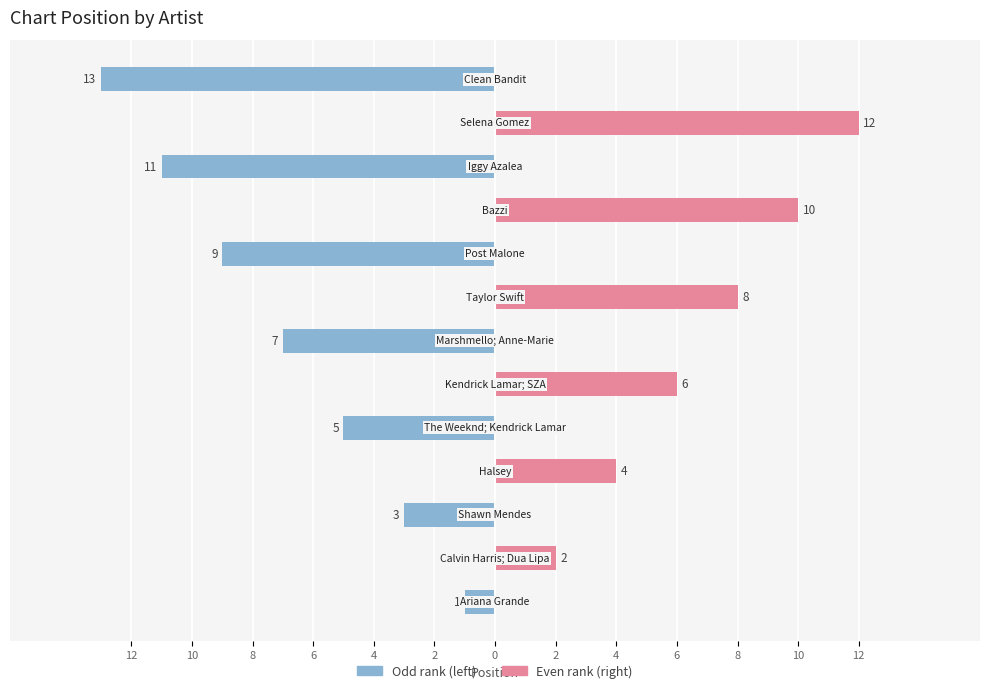

What is the average value of the Right (even rank) series?

3